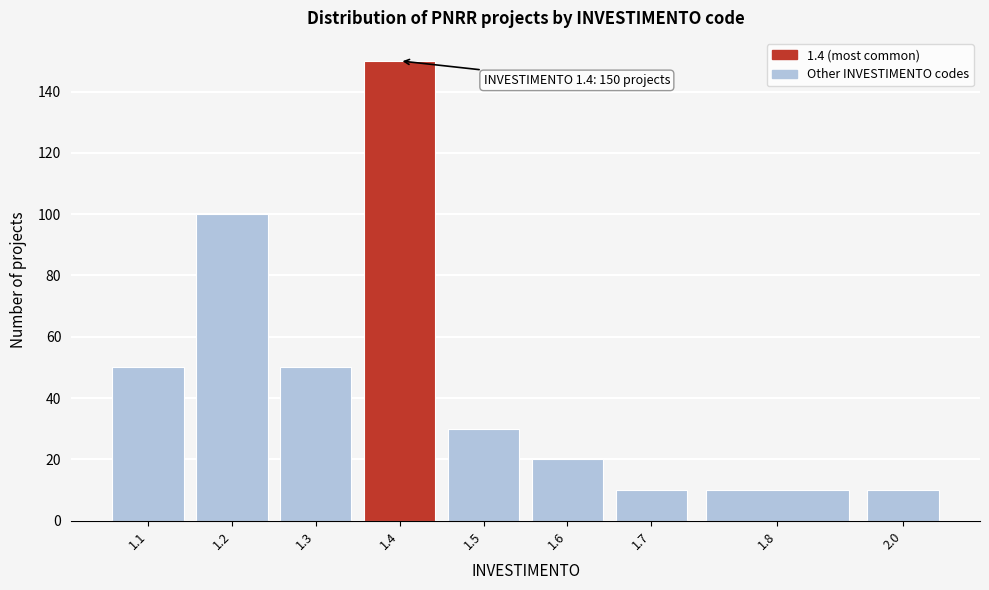

Reading right to left, extract all data points from this chart.

2.0=10	1.8=10	1.7=10	1.6=20	1.5=30	1.4=150	1.3=50	1.2=100	1.1=50